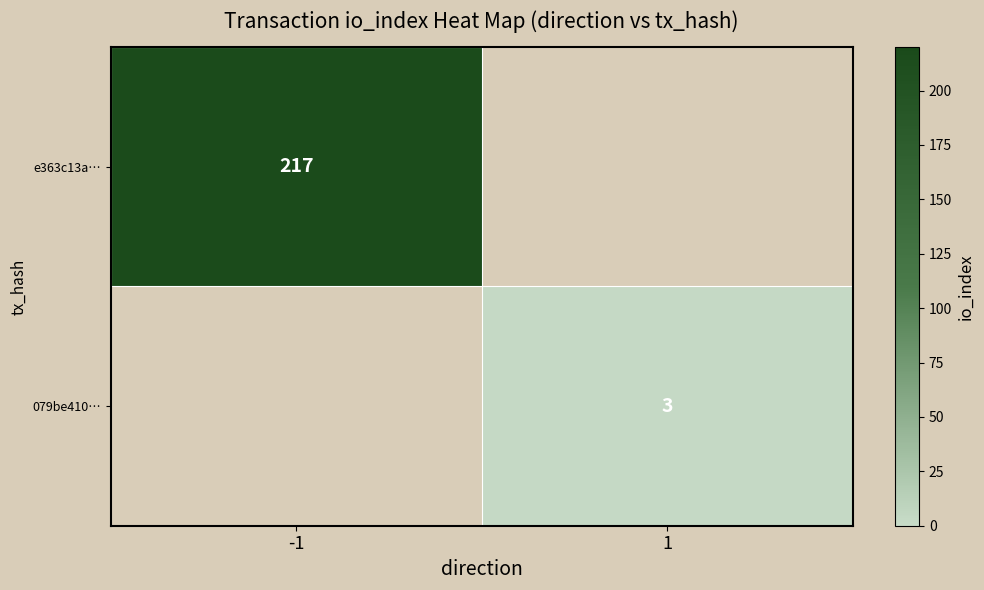

True or false: e363c13a… has a value of 52 at -1.

False